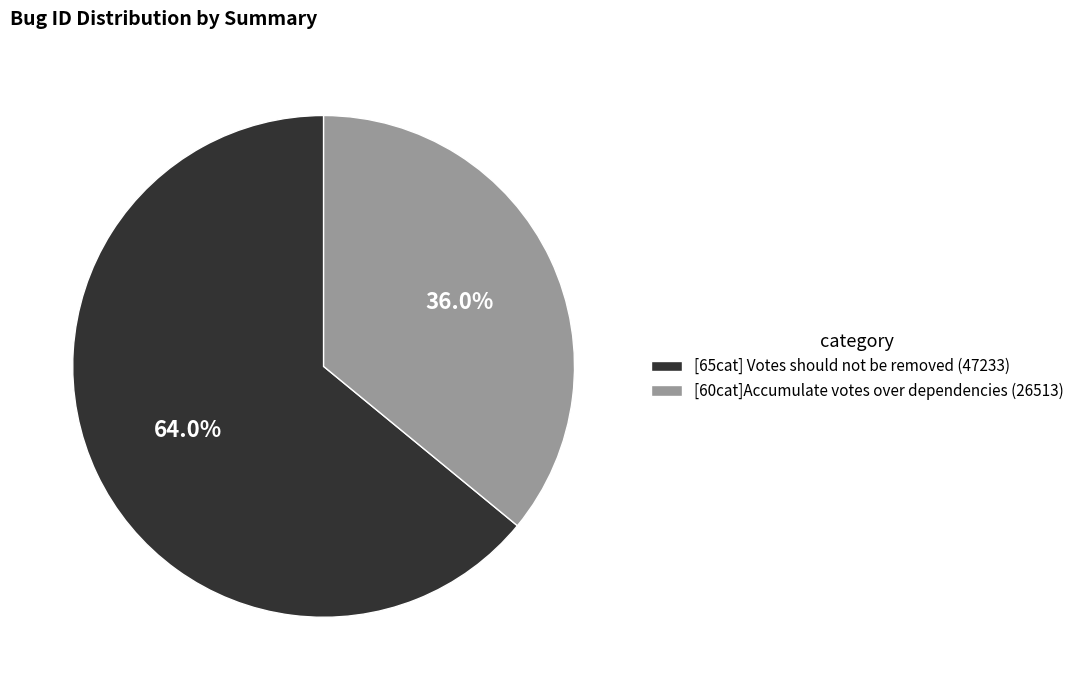

What percentage is the [60cat]Accumulate votes over dependencies slice, to the nearest percent?

36%